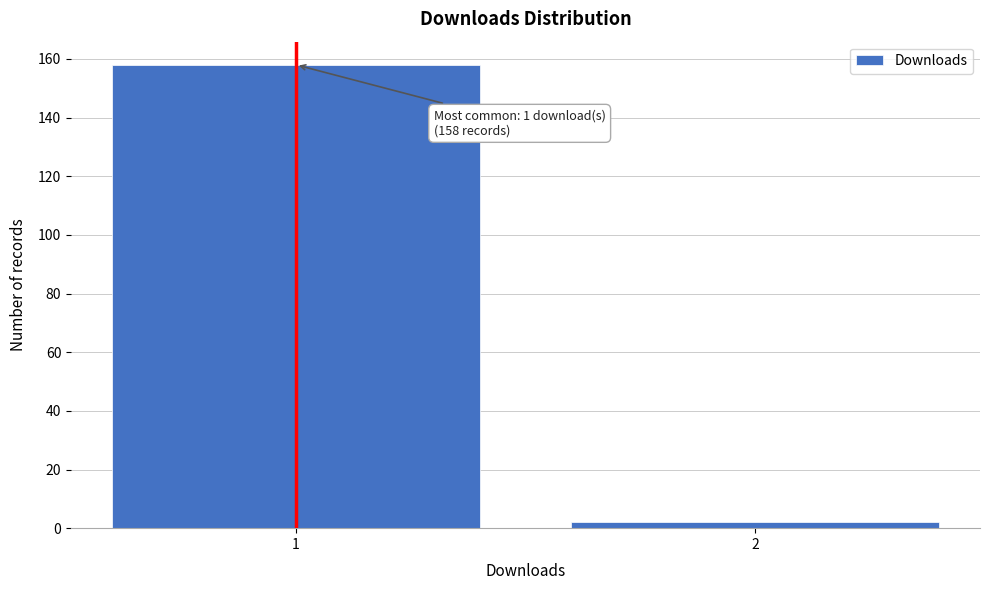

Reading right to left, what are all the values shown in this chart?

2=2	1=158